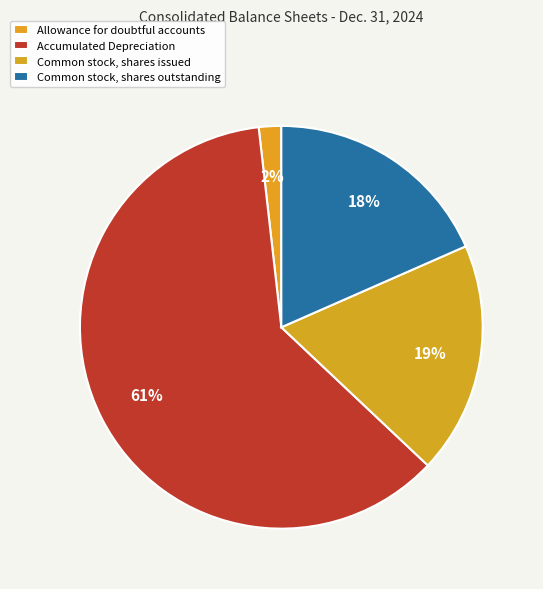

To the nearest percent, what portion does Common stock, shares outstanding represent?

18%